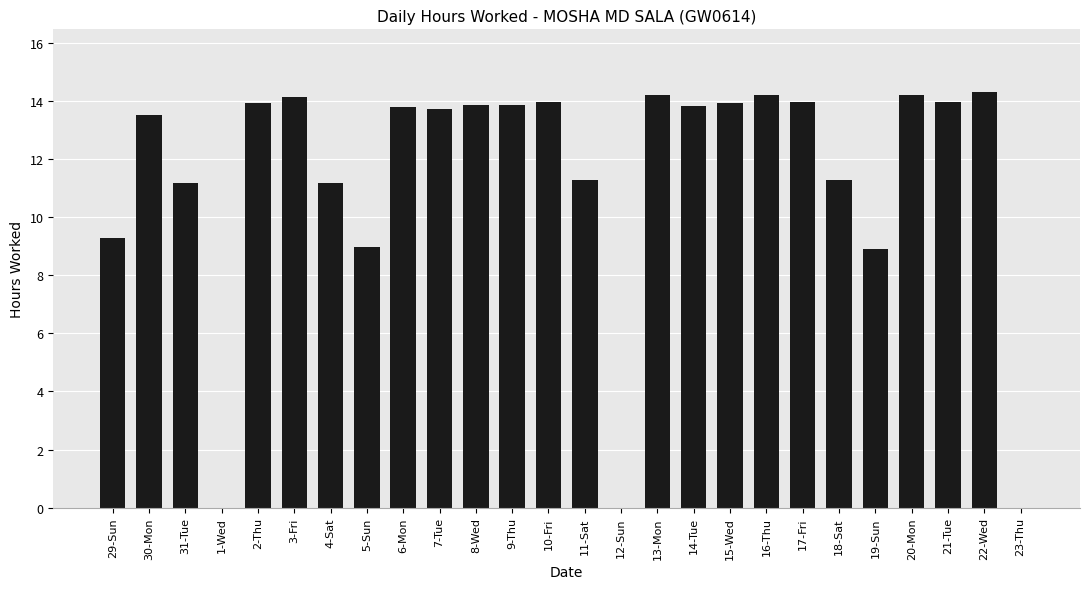

At which label does the data first exceed 13?

30-Mon